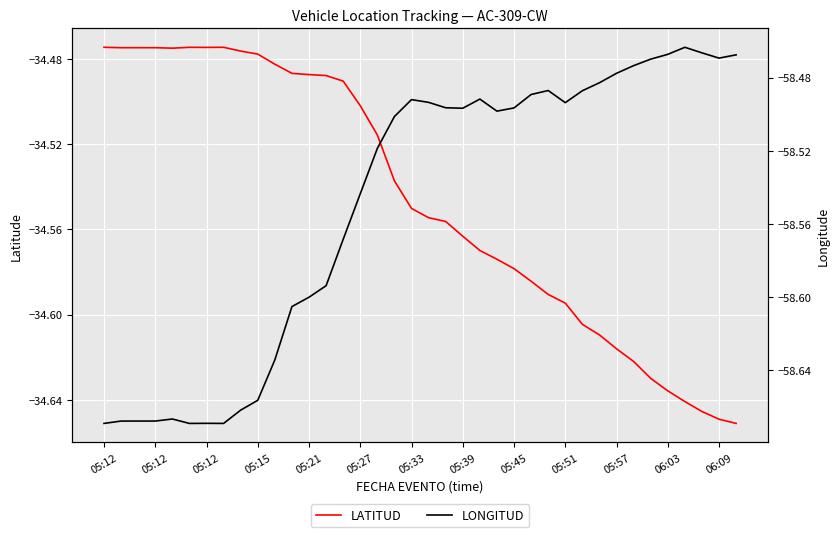

Which series changed the most between 29 and 37?

LATITUD